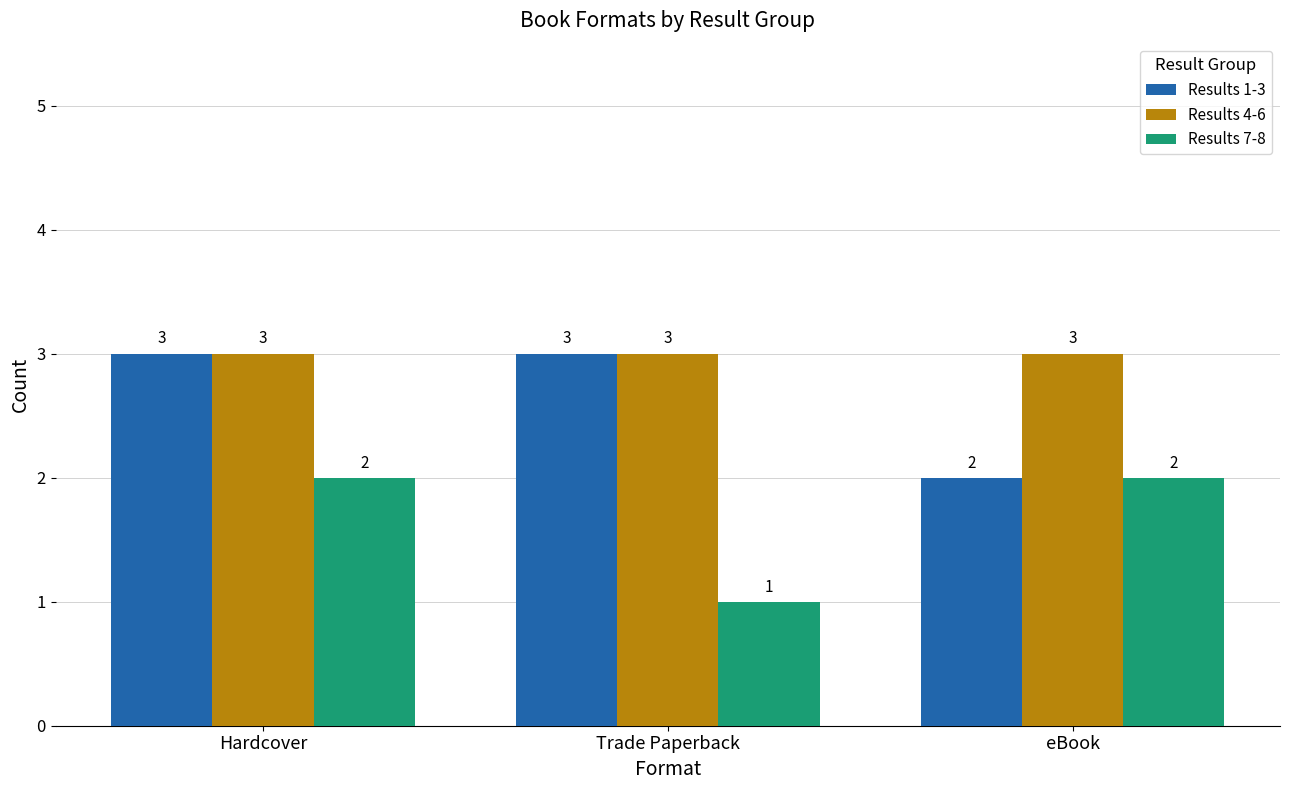

The value of Results 7-8 at eBook is 2. True or false?

True